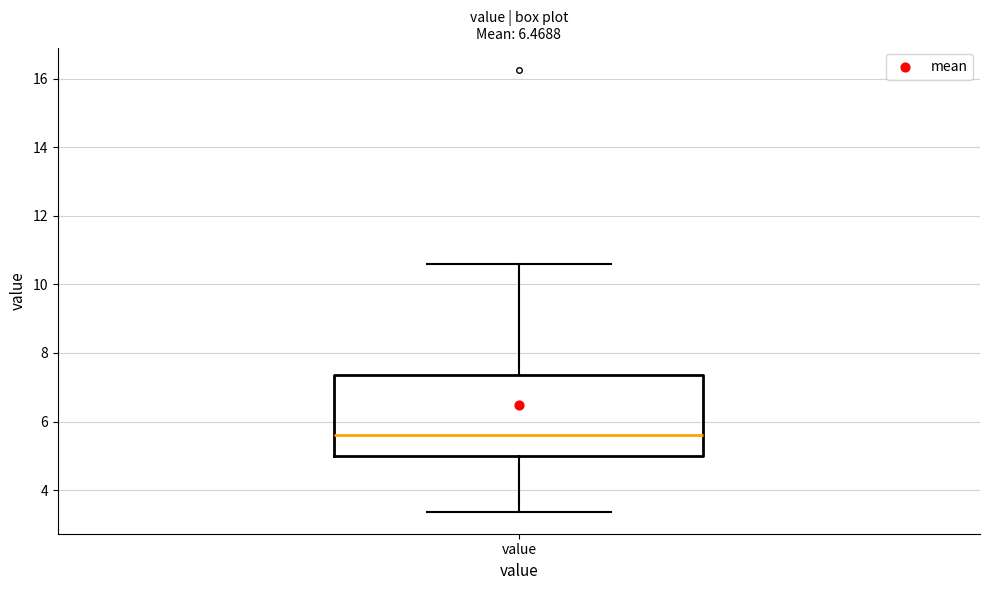

Where is the lower edge of the box for value on the y-axis? The values are not printed on the chart, so give them approximately, as read against the axis.

5.0